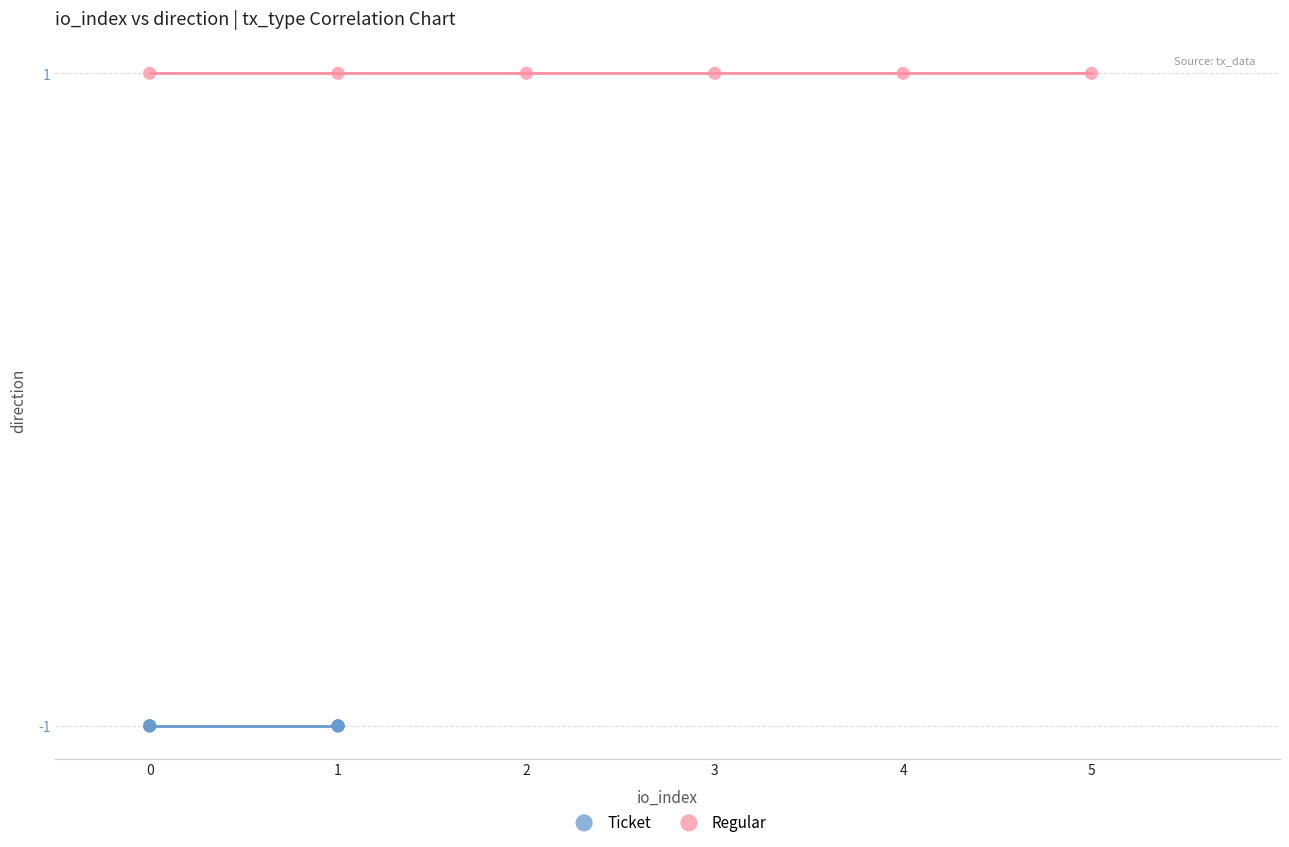

Which series reaches the maximum Y coordinate?

Regular